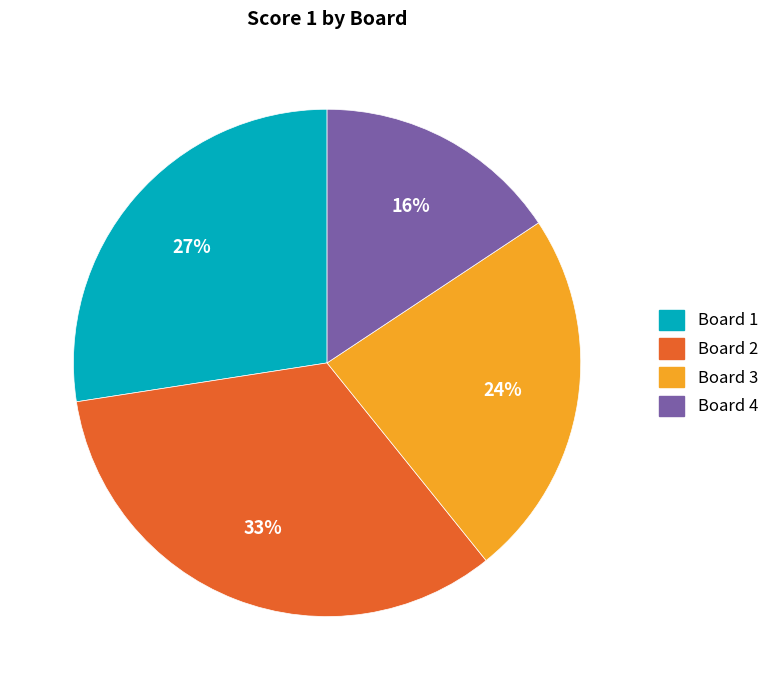

Is it true that Board 3 is 14% of the pie?

False